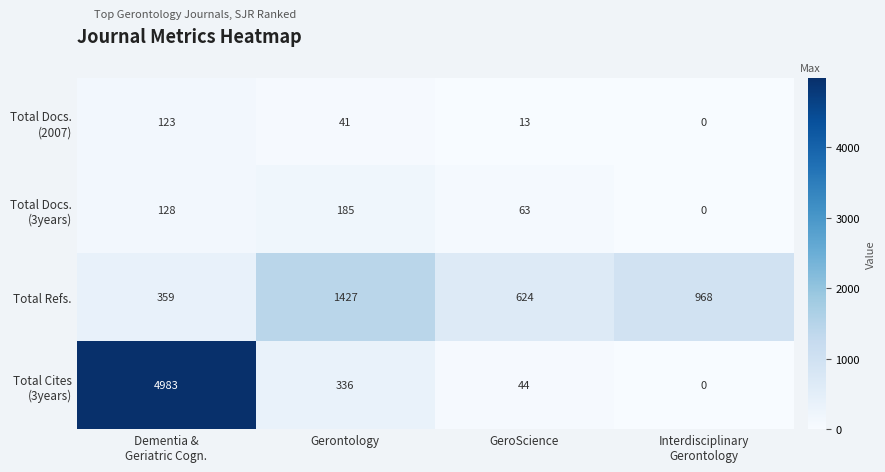

What is the spread (max minus min) of values at GeroScience?

611